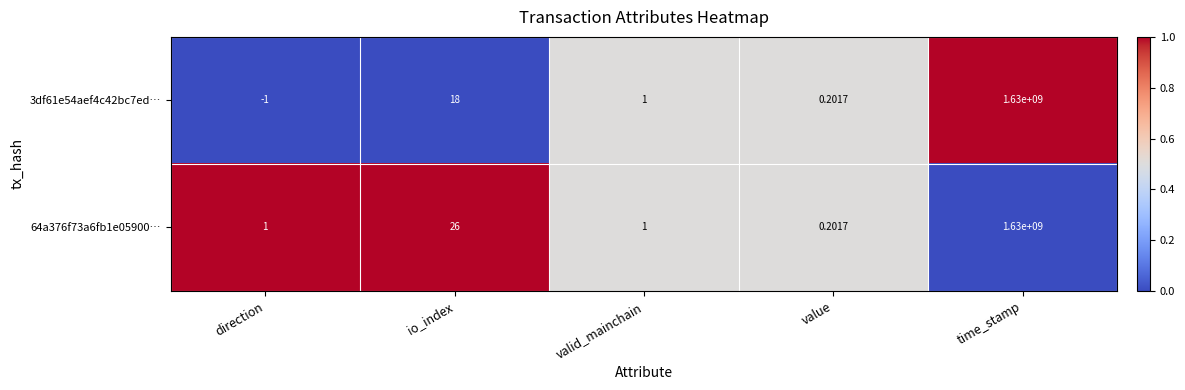

List the labels in order of 3df61e54aef4c42bc7ed… value, largest first.

time_stamp, io_index, valid_mainchain, value, direction